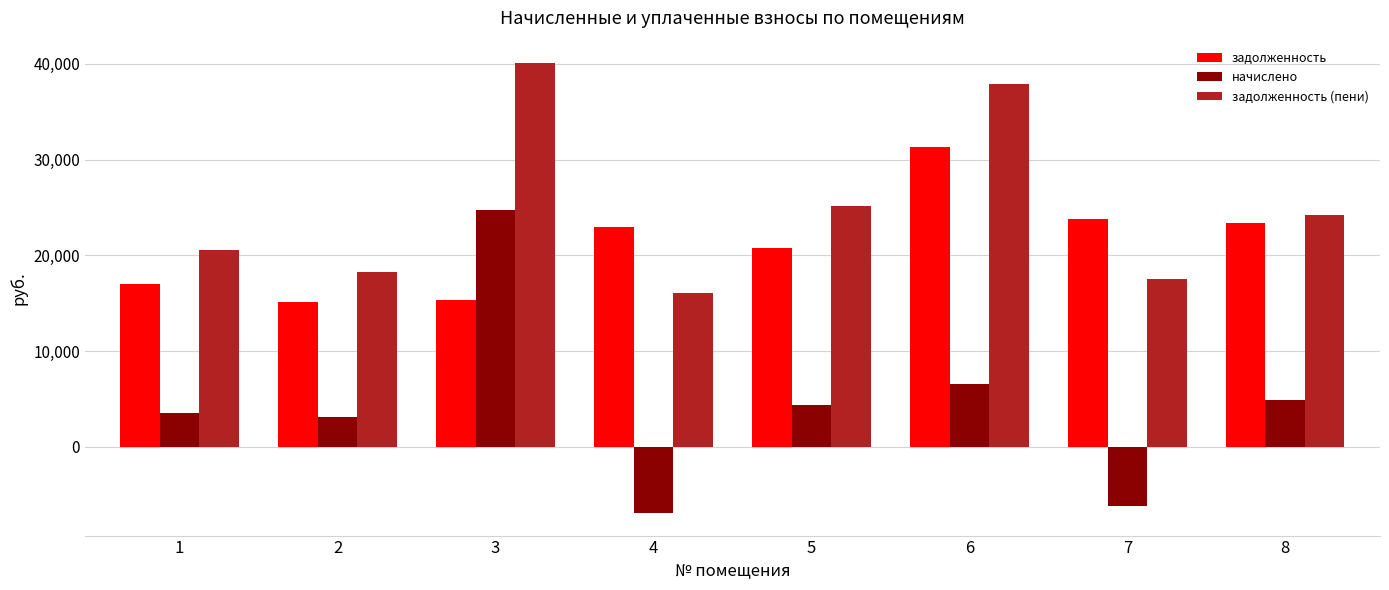

What is the sum of all задолженность (пени) values?

199589.5